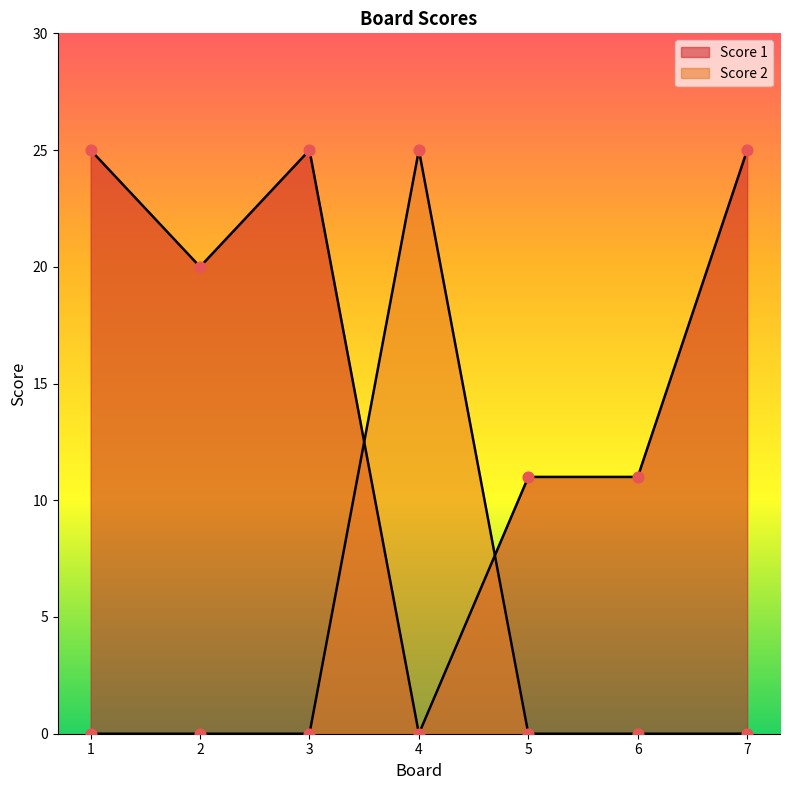

At which category is the sum across all series the highest?

1